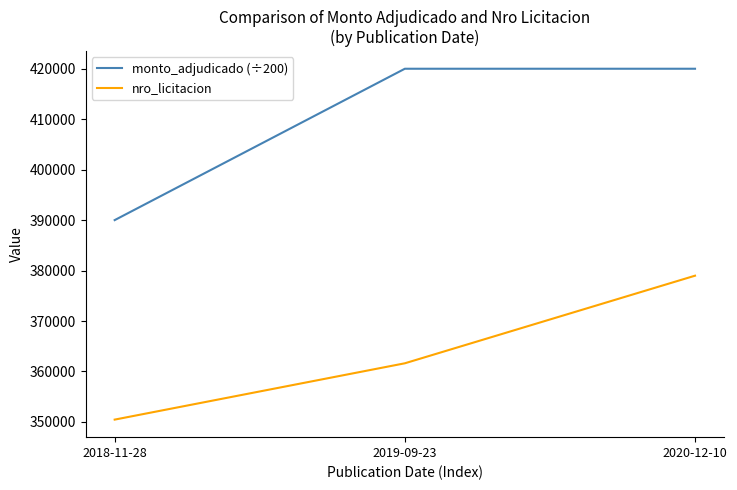

Count the nro_licitacion values in the range 350462 to 378985.

3